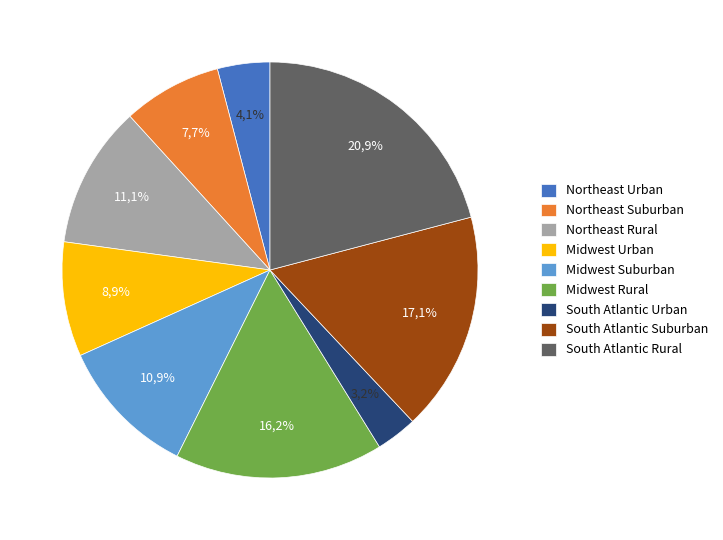

How many slices are in this pie chart?

9